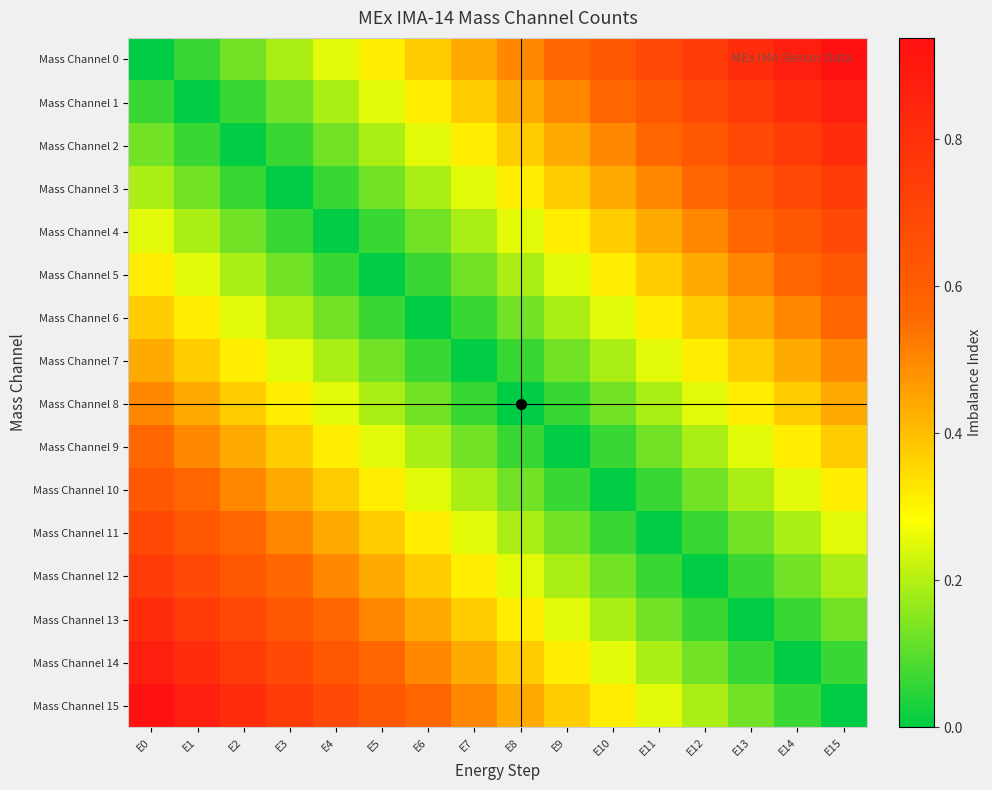

Rank the series by their maximum value, from highest to lowest.

Mass Channel 0, Mass Channel 15, Mass Channel 1, Mass Channel 14, Mass Channel 2, Mass Channel 13, Mass Channel 3, Mass Channel 12, Mass Channel 4, Mass Channel 11, Mass Channel 5, Mass Channel 10, Mass Channel 6, Mass Channel 9, Mass Channel 7, Mass Channel 8